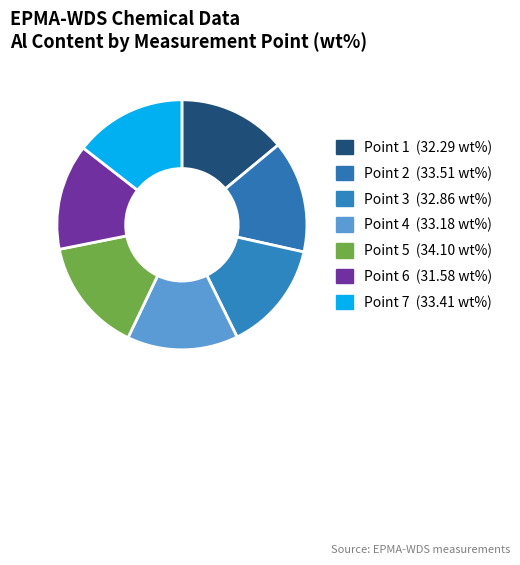

How many slices are in this pie chart?

7